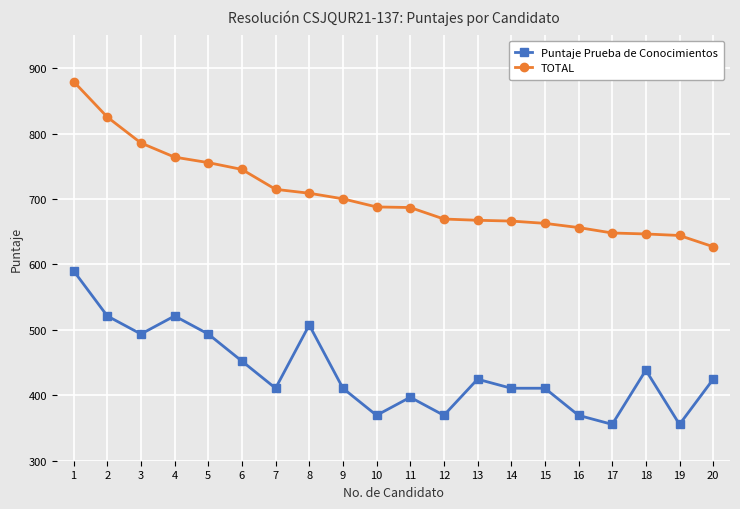

What is the minimum value shown in the chart?

355.6